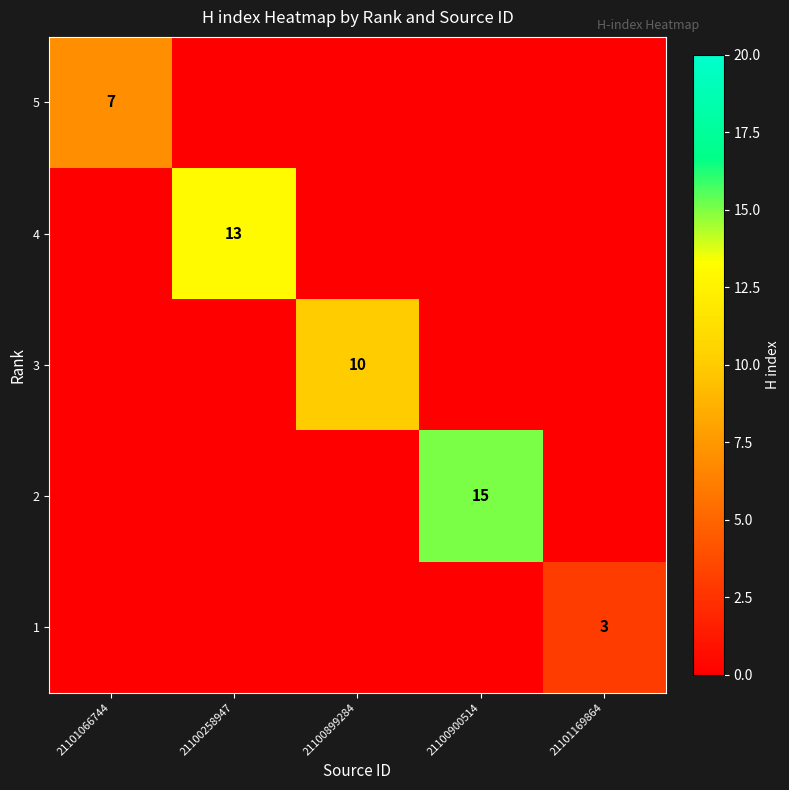

The 3 series shows 10 at 21100899284. True or false?

True